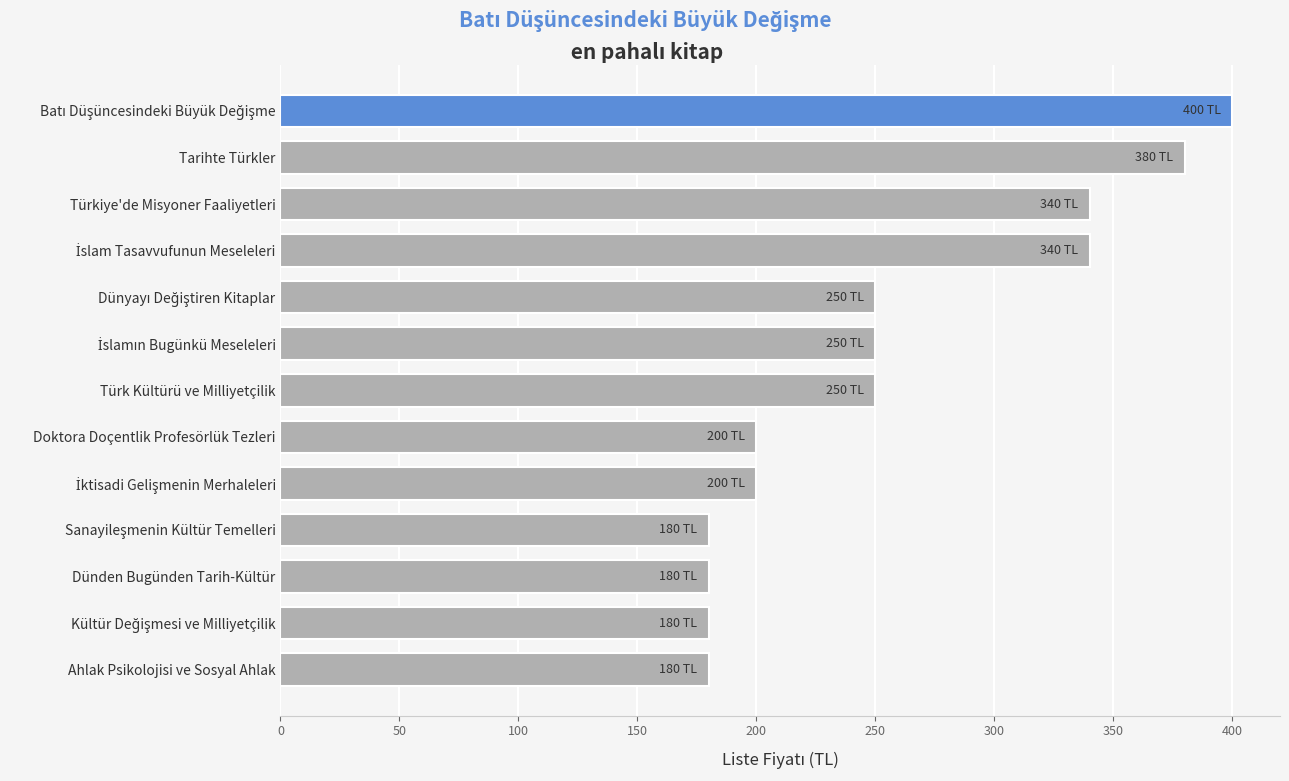

What is the difference between the maximum and second lowest values?

220